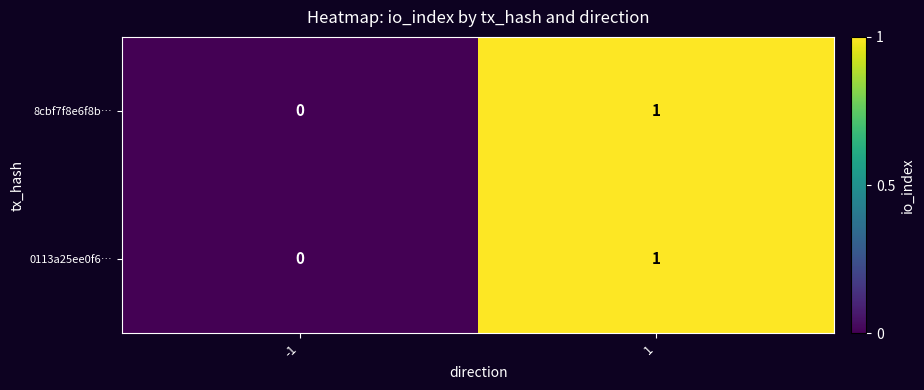

Reading left to right, what are all the values shown in this chart?

8cbf7f8e6f8b…: -1=0	1=1
0113a25ee0f6…: -1=0	1=1